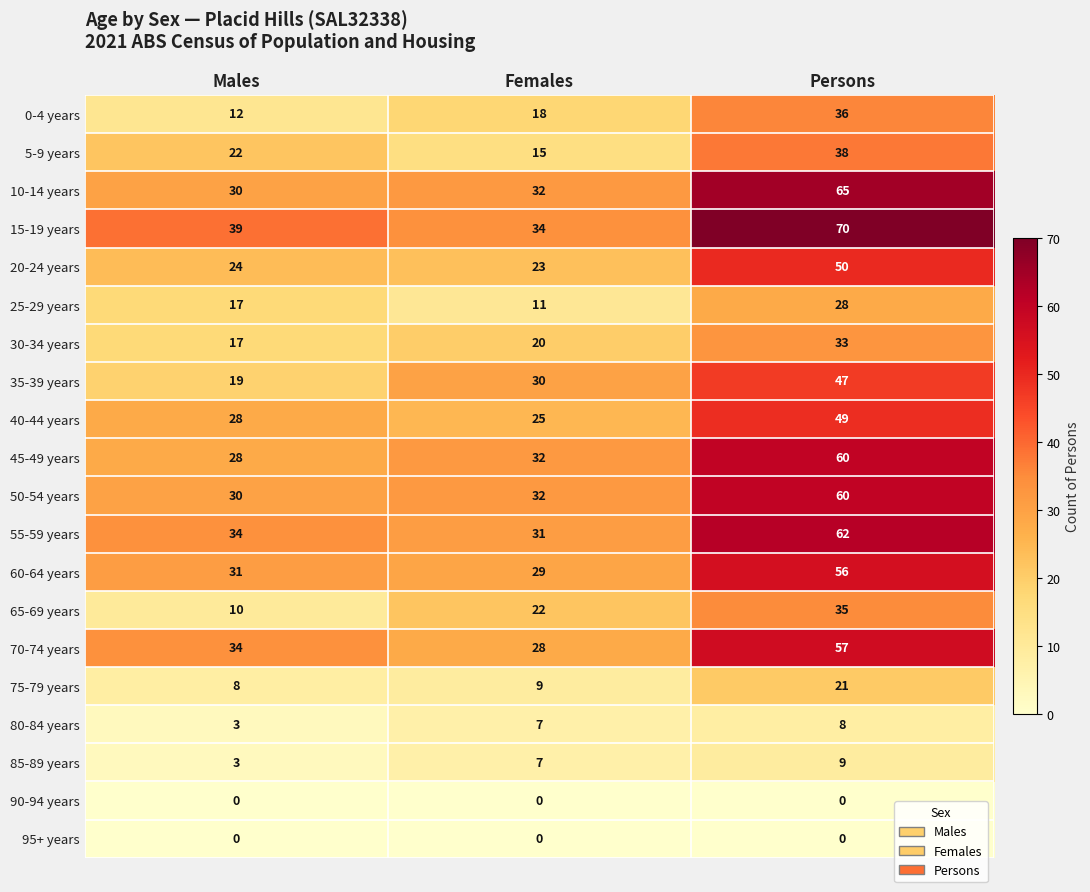

Where is 75-79 years nearest to the value 14?

Females